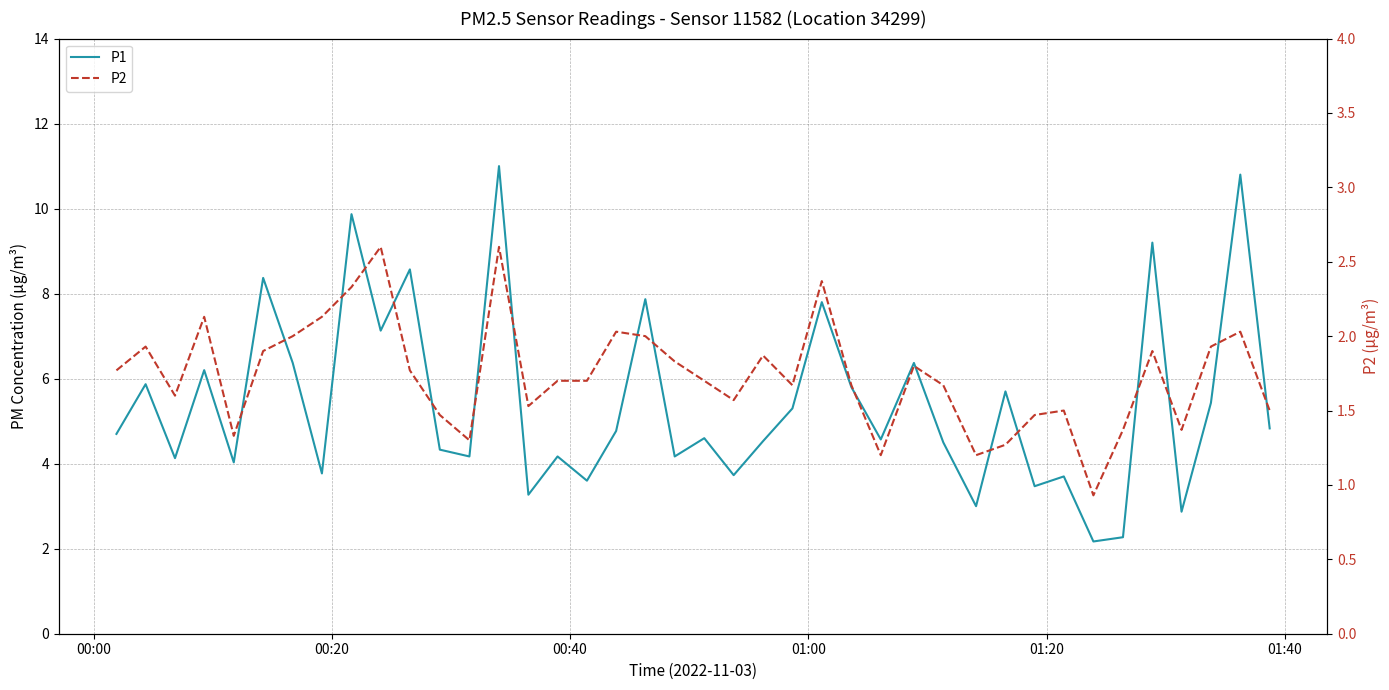

List the series in order of their peak value, lowest first.

P2, P1